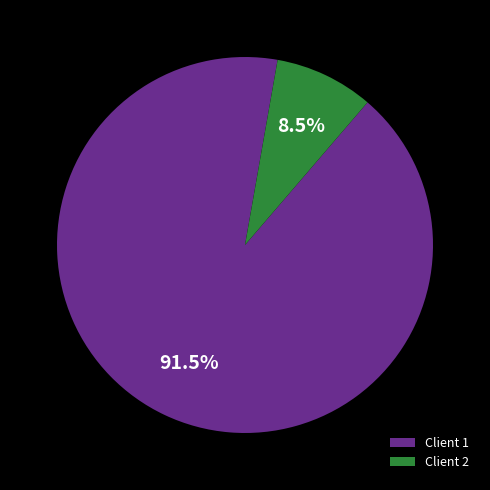

What is the largest slice in the pie chart?

Client 1